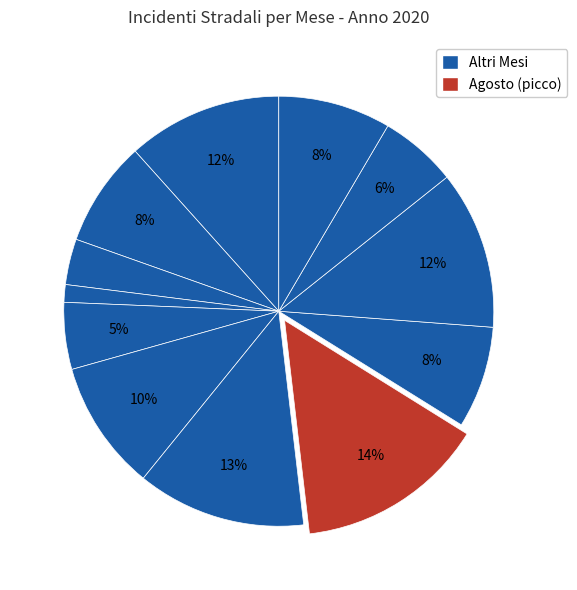

Count the number of slices in the pie.

12